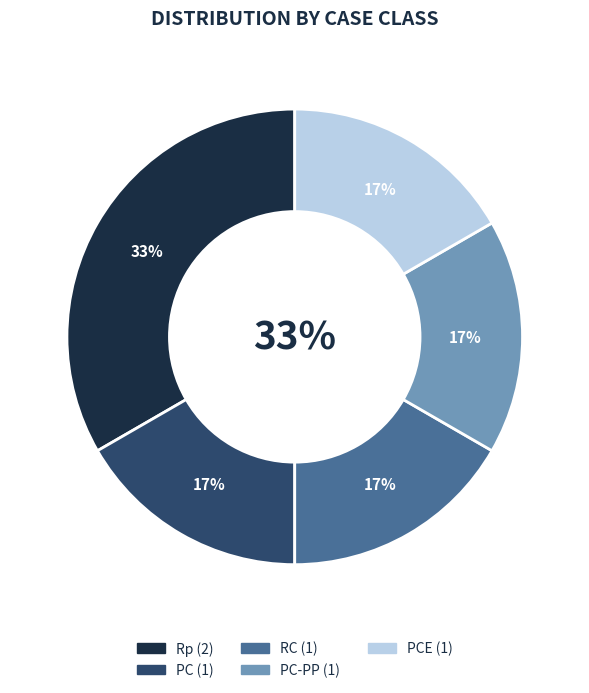

To the nearest percent, what is the difference between the largest and smallest slice percentages?

17%